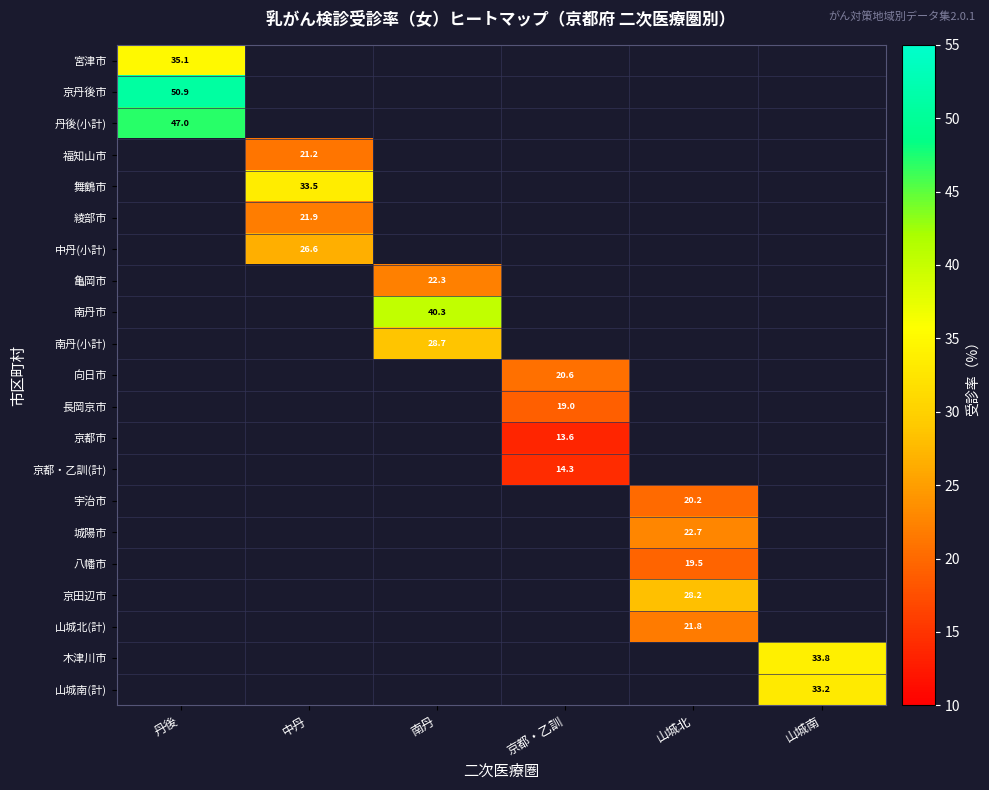

What is the smallest value displayed?

13.6